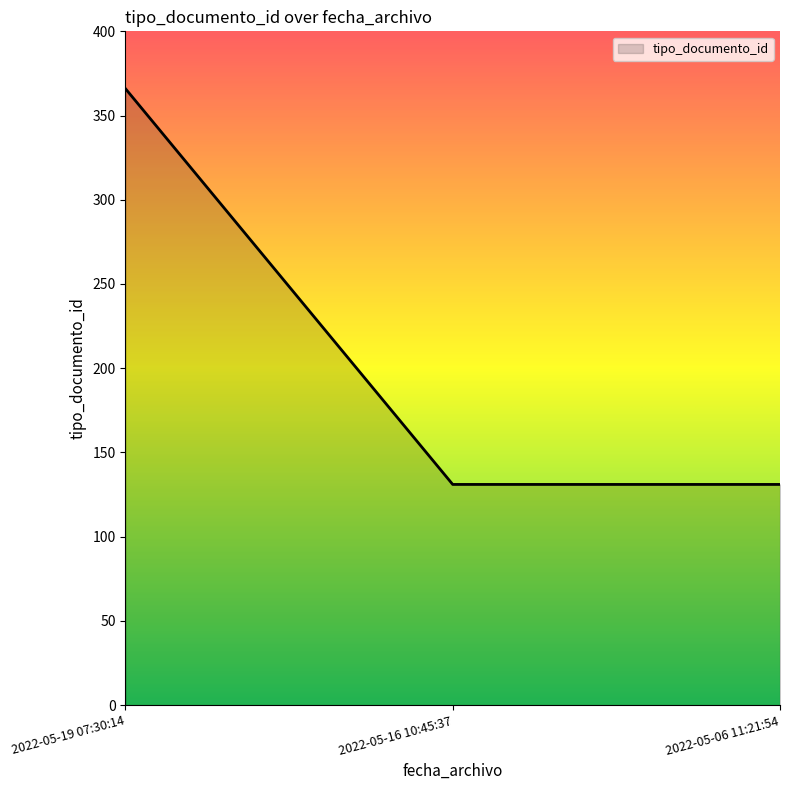

What is the maximum value shown in the chart?

366